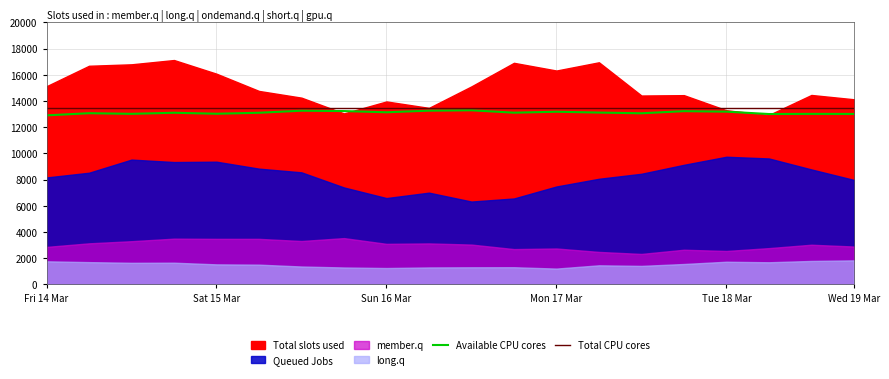

The value of Available CPU cores at Fri 14 Mar is 12901.0. True or false?

True